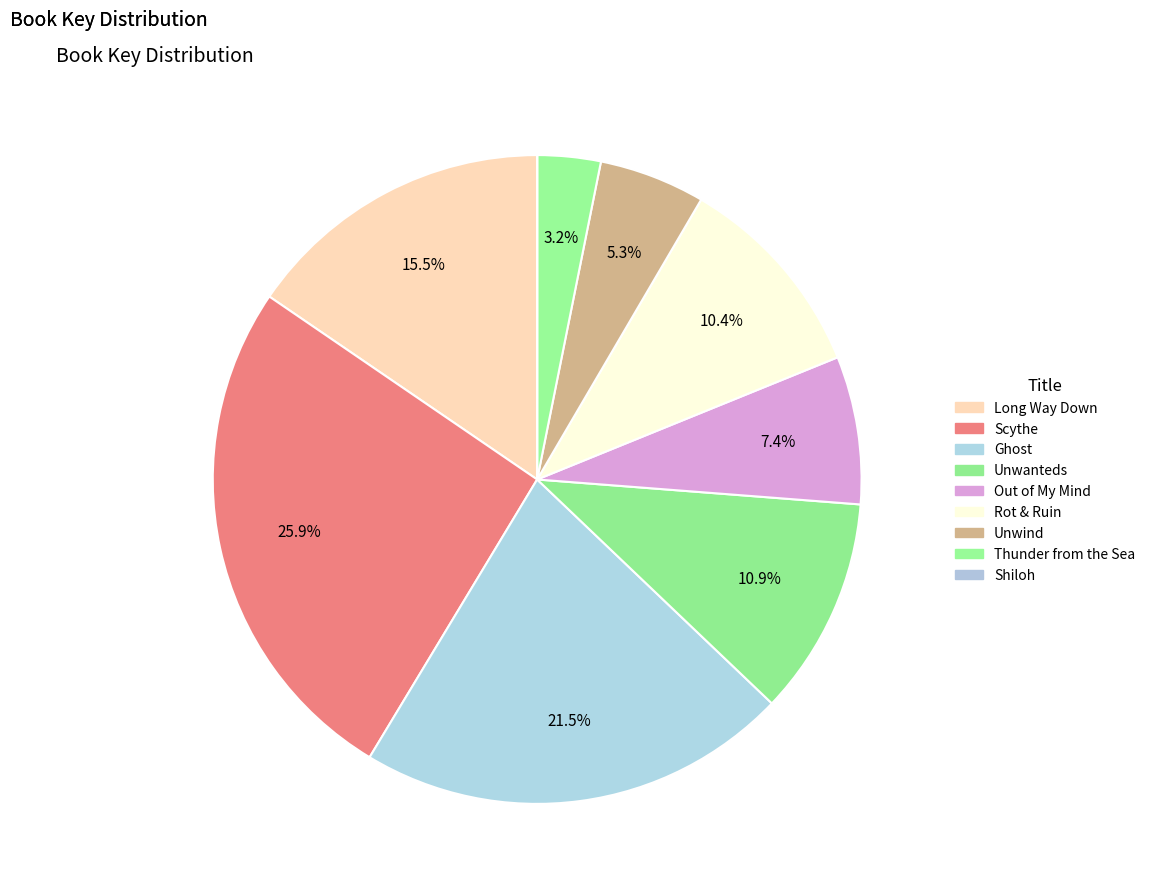

To the nearest percent, what is the average slice percentage?

11%